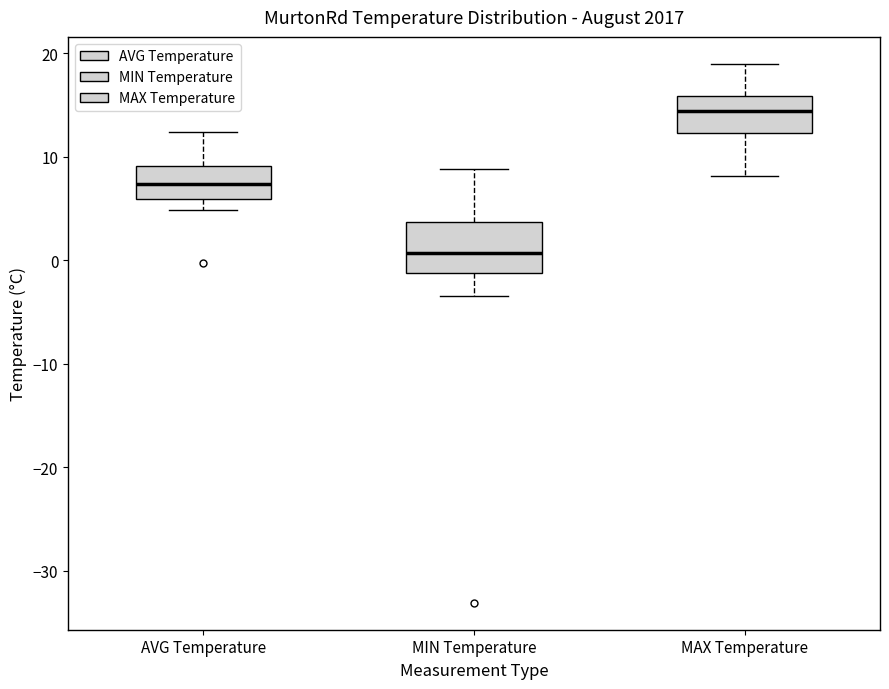

Reading left to right, read every box against the y-axis: the position of its median line, the range the box covers, and the ends of its whiskers. The values are not printed on the chart, so give them approximately, as read against the axis.

AVG Temperature: median 7, box 6 to 9, whiskers 5 to 12
MIN Temperature: median 1, box -1 to 4, whiskers -3 to 9
MAX Temperature: median 14, box 12 to 16, whiskers 8 to 19